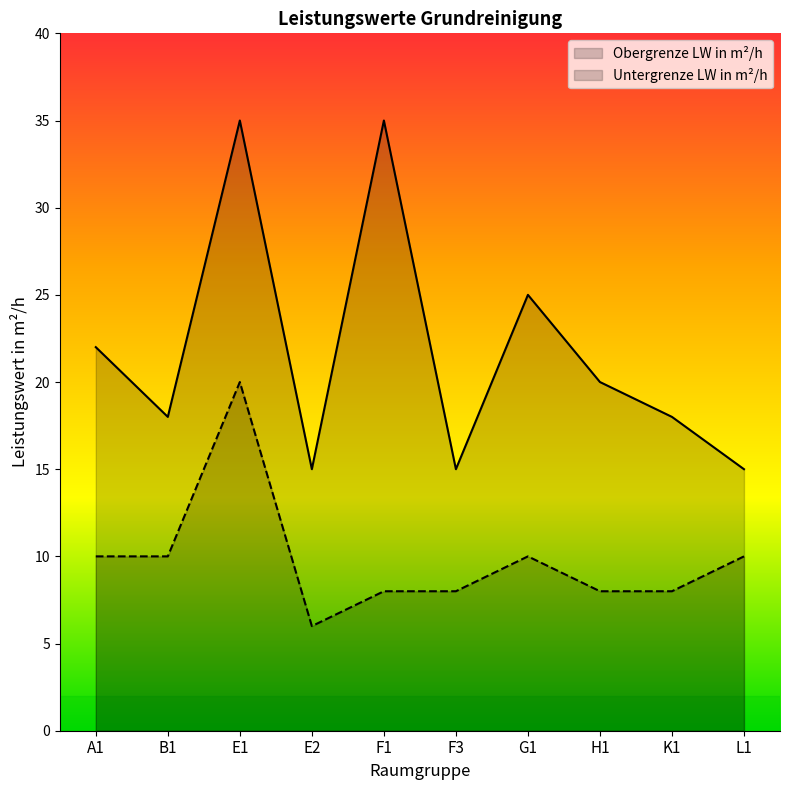

How many interior local peaks (higher than both neighbors) does the data have?

3